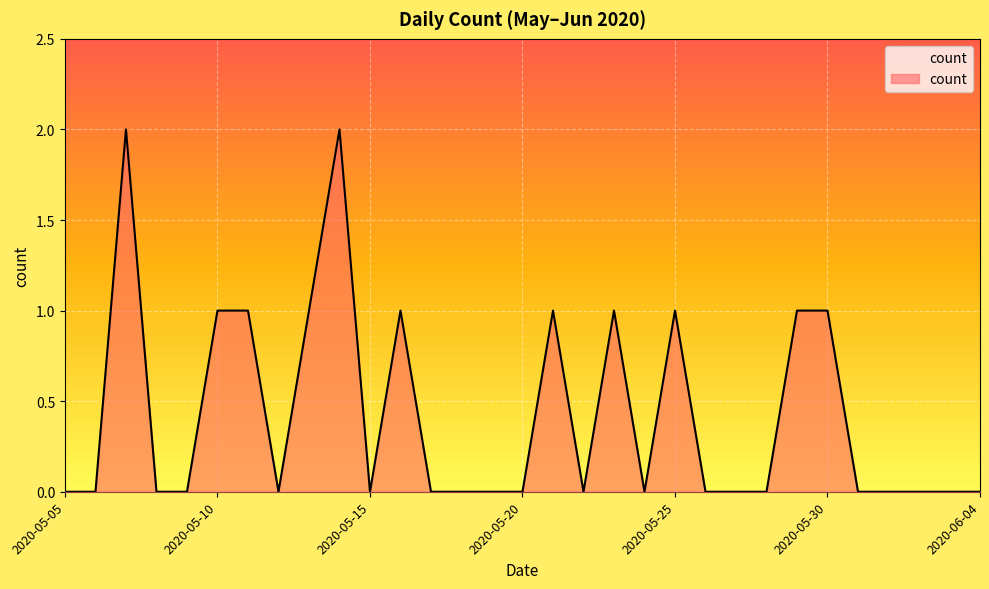

How many categories are shown in the chart?

31